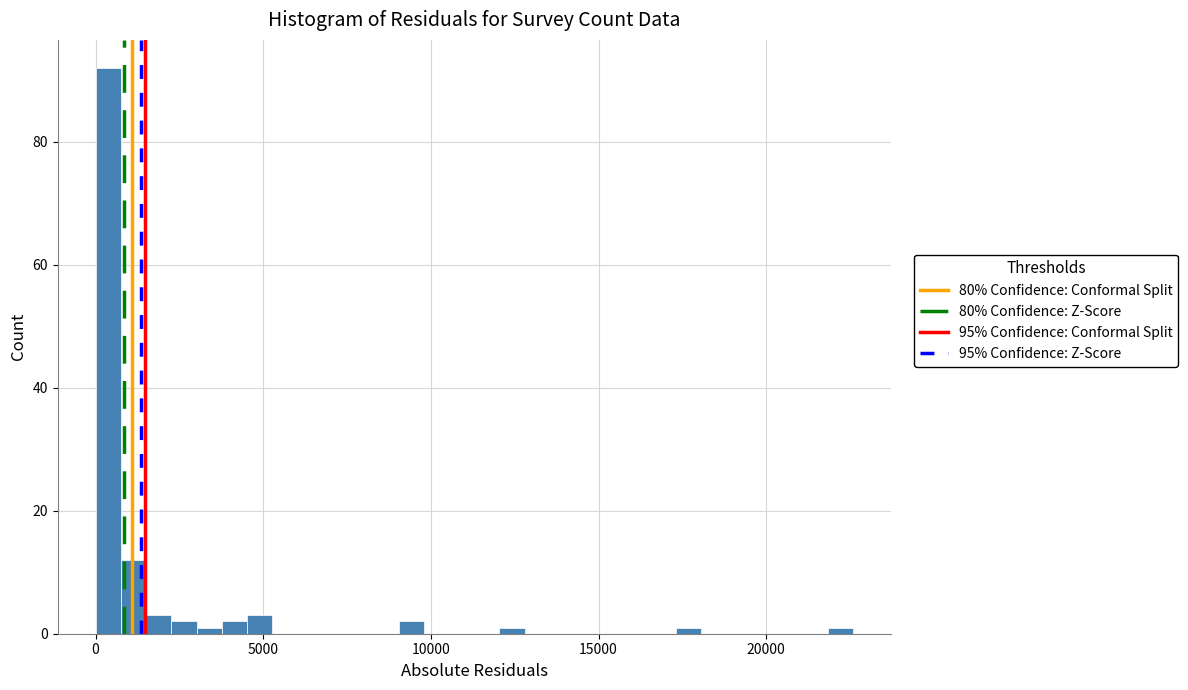

Around what value on the x-axis is the tallest bar? Give the approximate position of its centre, as read against the axis.

500